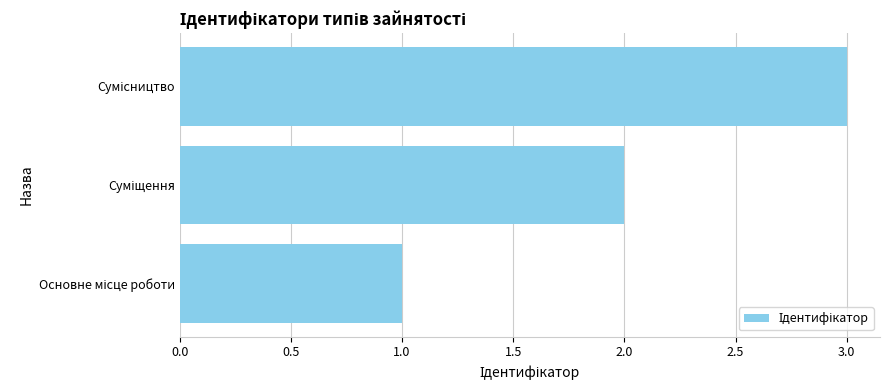

How many categories are shown in the chart?

3